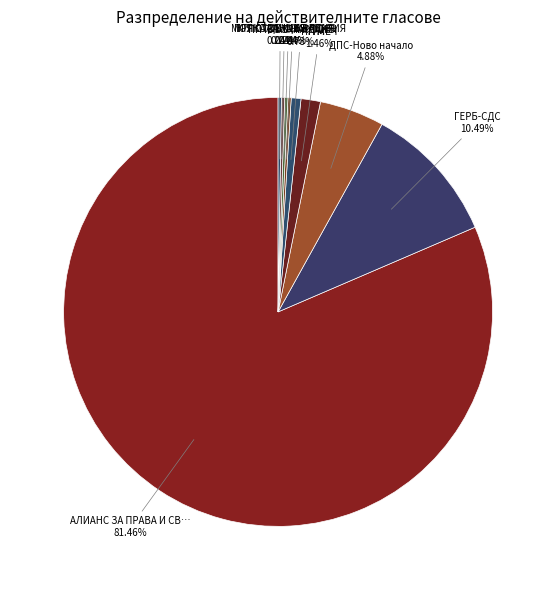

Which slice represents more than half of the pie?

АЛИАНС ЗА ПРАВА И СВОБОДИ – АПС